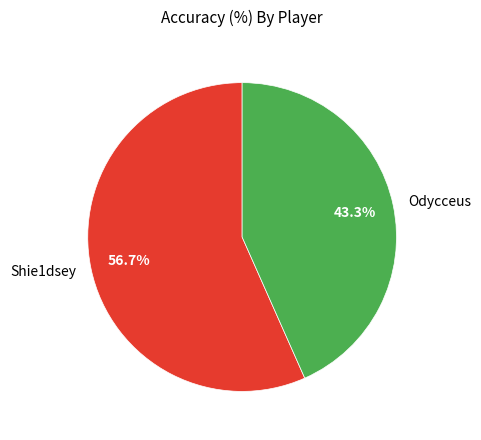

Rank the categories by value from highest to lowest.

Shie1dsey, Odycceus